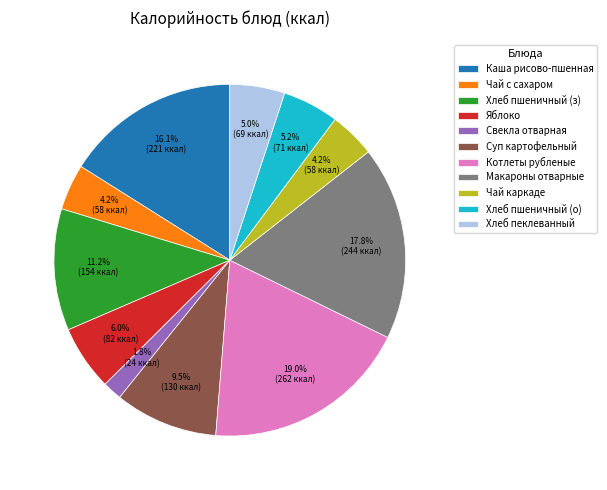

Which category has the smallest portion of the pie?

Свекла отварная